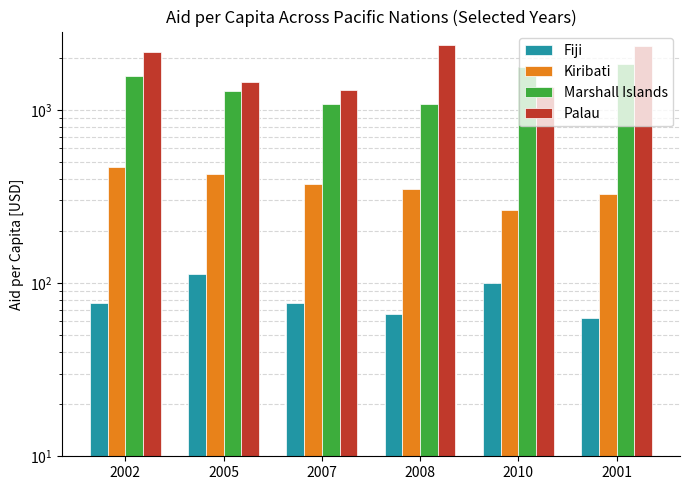

What is the sum of all Marshall Islands values?

8599.3